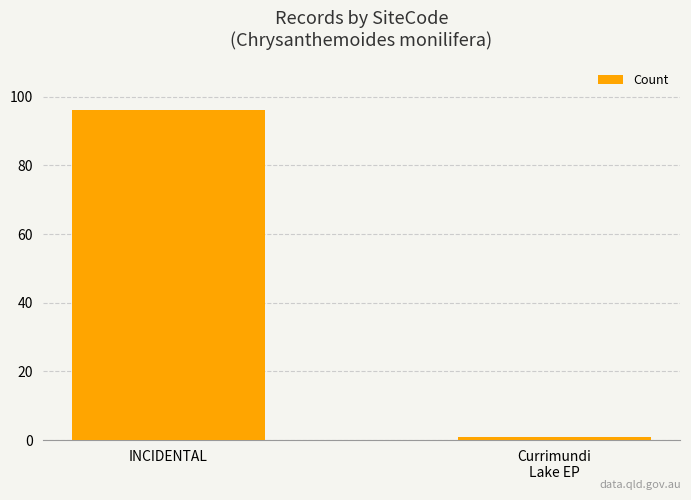

Rank the categories by value from highest to lowest.

INCIDENTAL, Currimundi
Lake EP